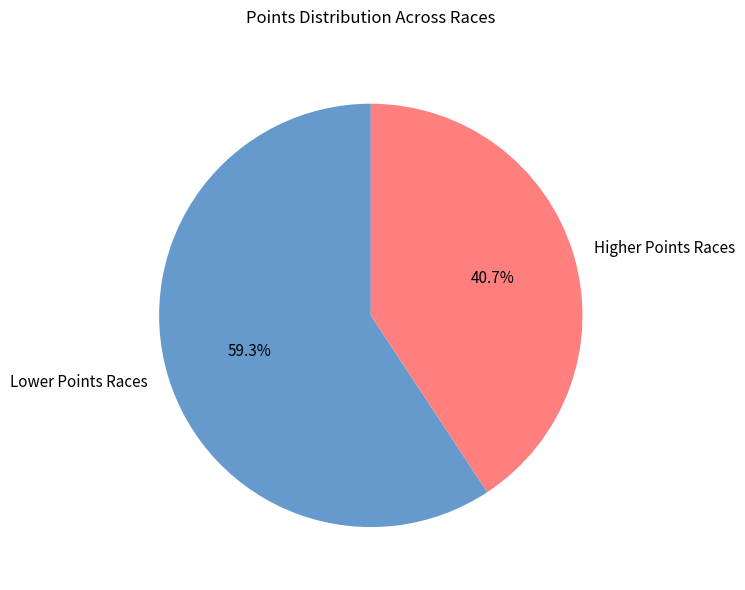

What is the majority slice?

Lower Points Races